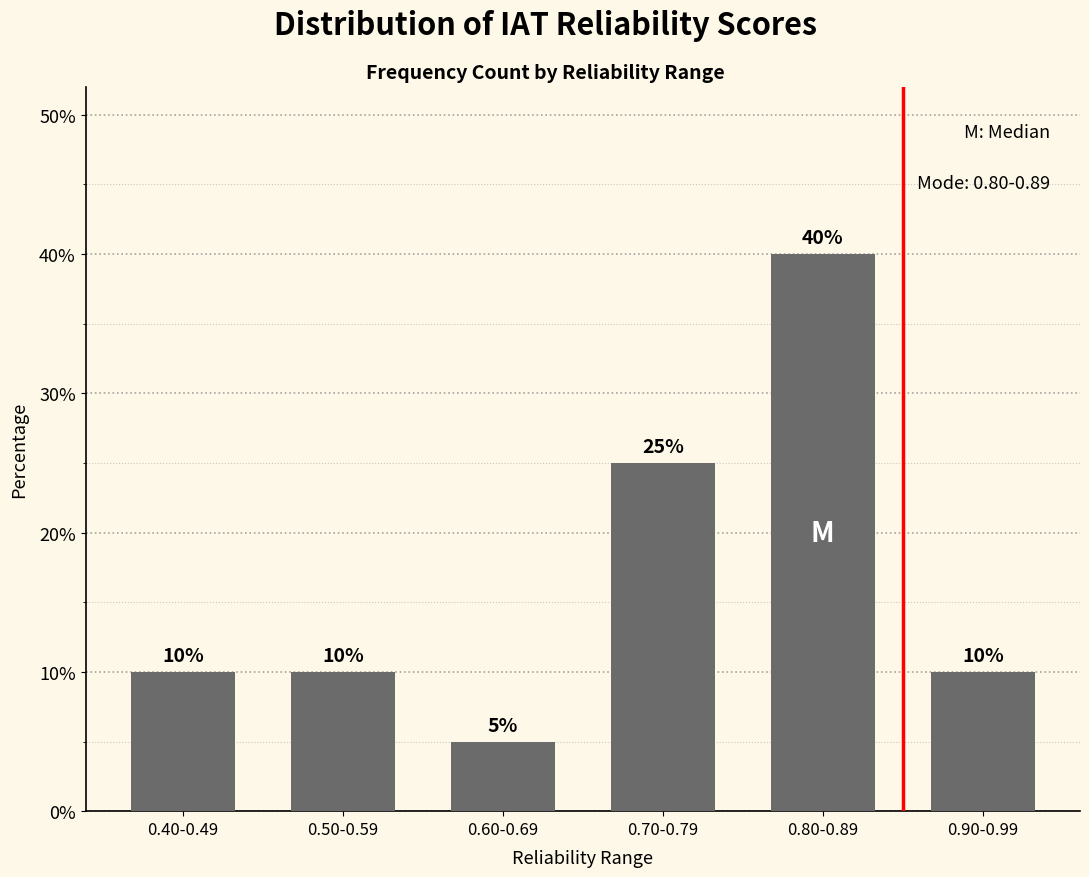

What position from the right is 0.60-0.69?

4